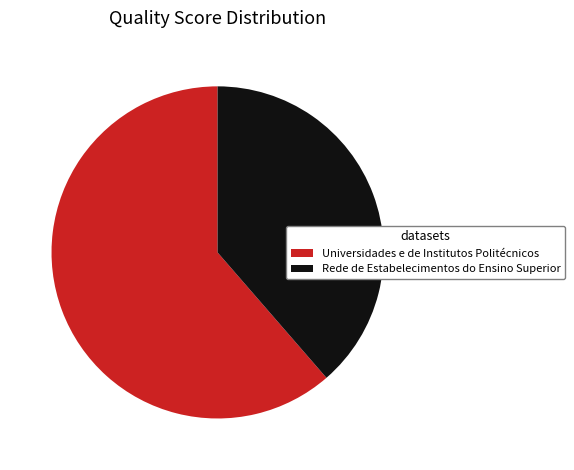

What is the smallest slice in the pie chart?

Rede de Estabelecimentos do Ensino Superior